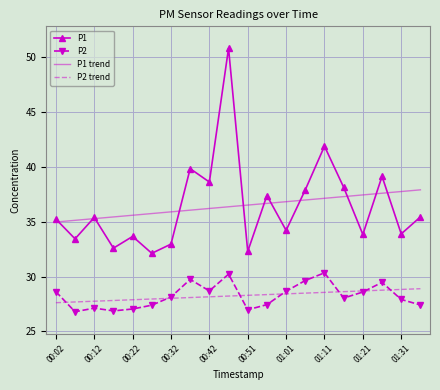

Which series has the widest spread of values?

P1